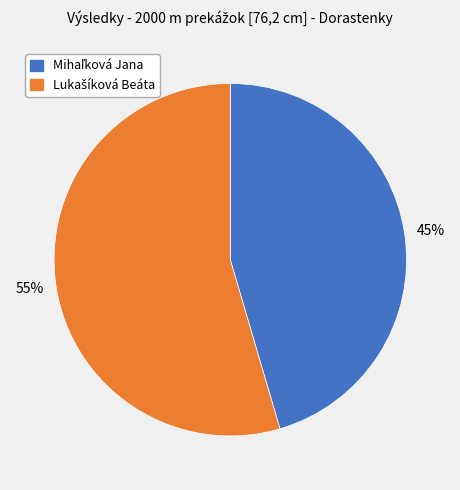

To the nearest percent, what is the average slice percentage?

50%